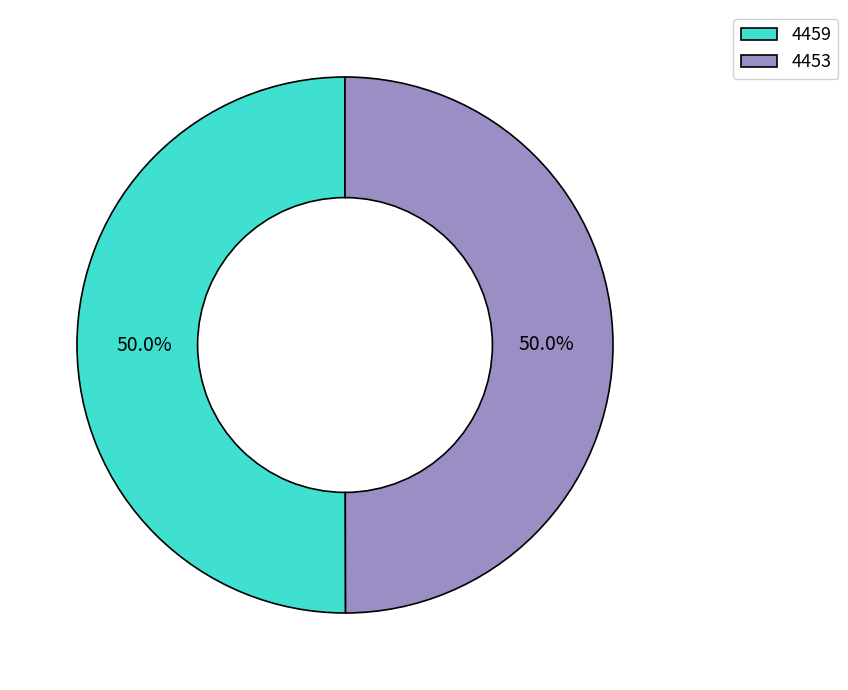

What percentage do 4453 and 4459 together represent?

100.0%